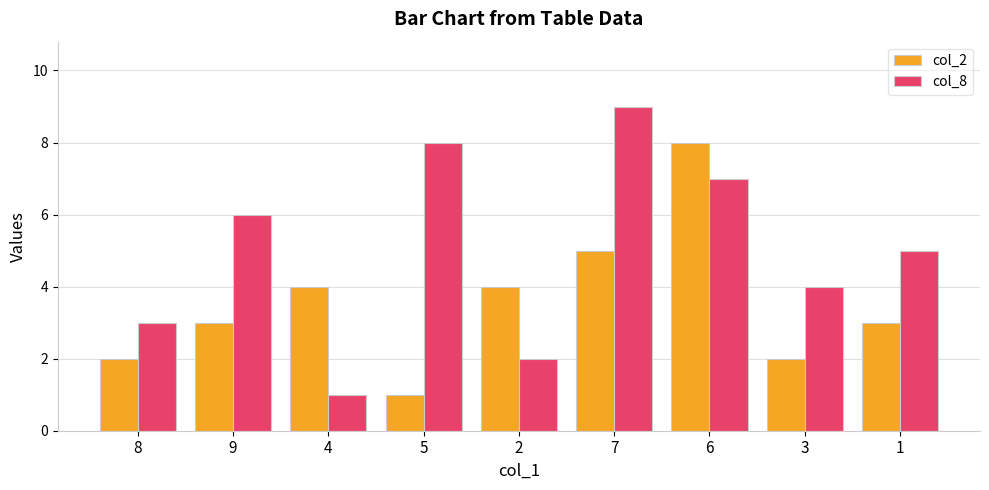

What is the value of the col_8 bar at the 4th from the left?

8